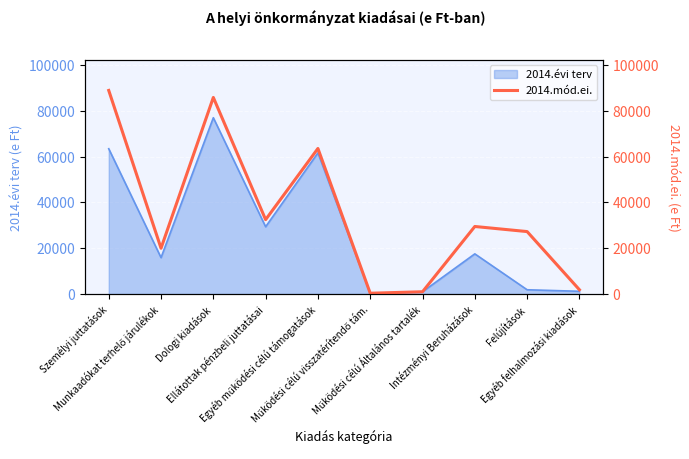

Between Felújítások and Személyi juttatások, which is larger?

Személyi juttatások